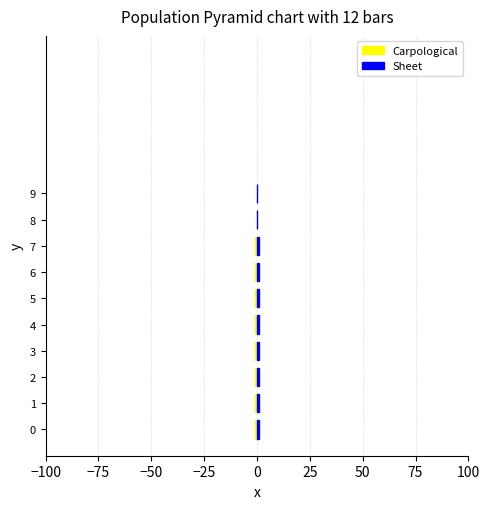

True or false: Carpological has a value of 1 at 8.

False